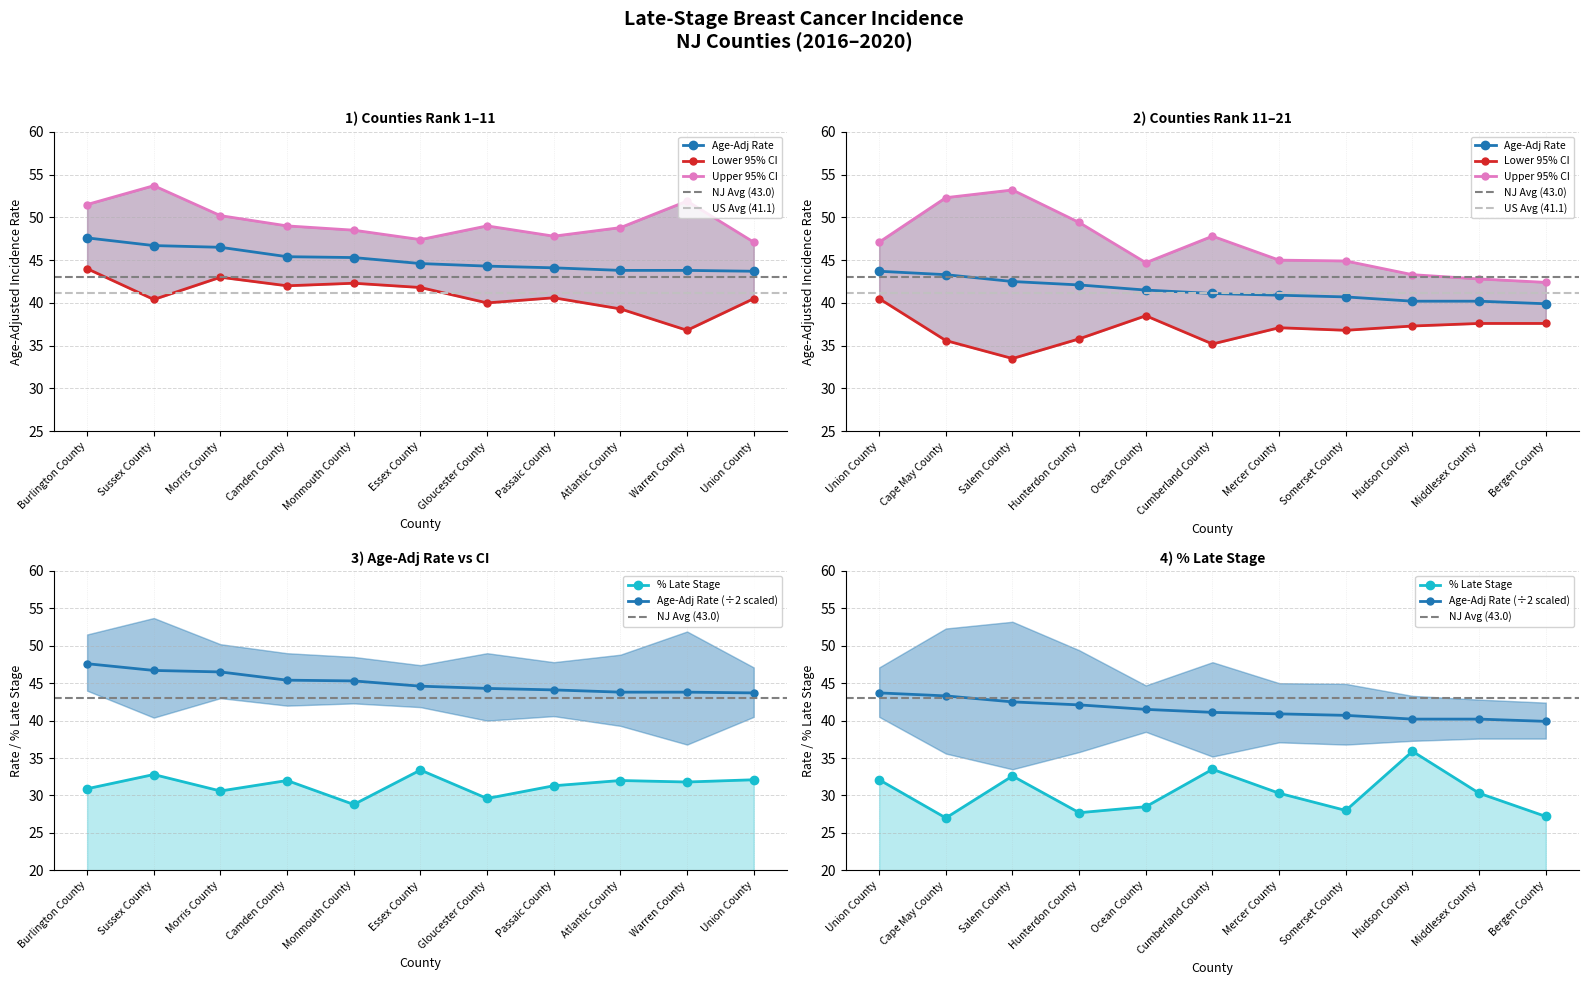

The Upper 95% CI series shows 16.3 at Mercer County. True or false?

False